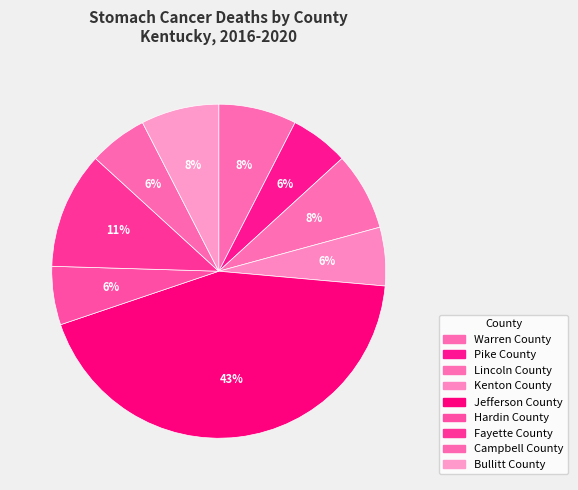

Count the number of slices in the pie.

9